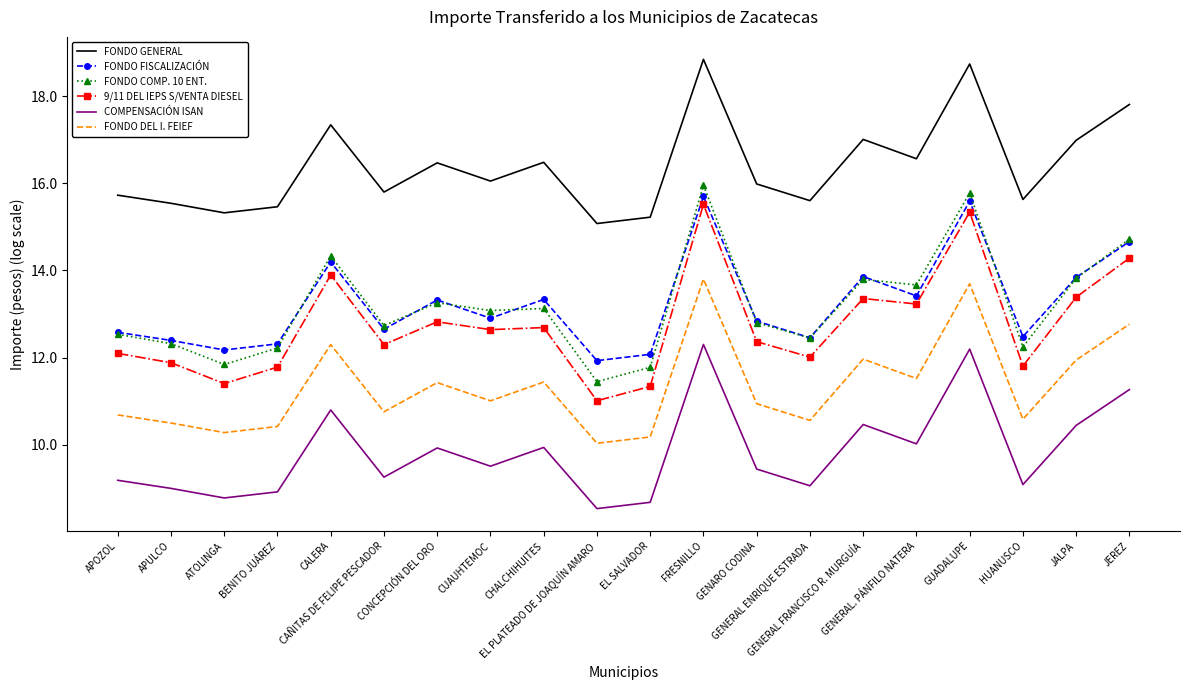

True or false: COMPENSACIÓN ISAN and FONDO DEL I. FEIEF intersect in this chart.

False